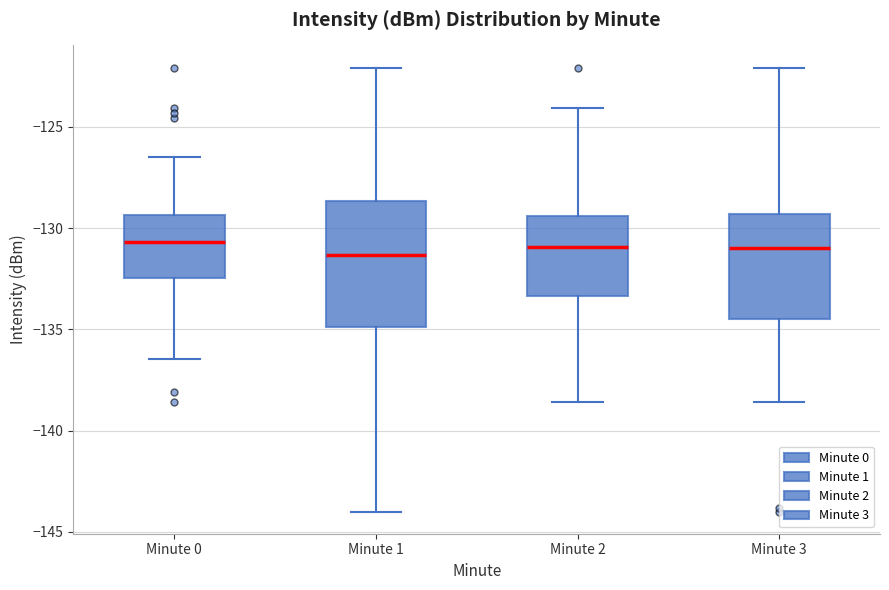

Reading left to right, transcribe this box plot: for each box, give where its median line is, the range the box spans, and where its two whiskers end, as read against the y-axis. The values are not printed on the chart, so give them approximately, as read against the axis.

Minute 0: median -130.5, box -132.5 to -129.5, whiskers -136.5 to -126.5
Minute 1: median -131.5, box -135.0 to -128.5, whiskers -144.0 to -122.0
Minute 2: median -131.0, box -133.5 to -129.5, whiskers -138.5 to -124.0
Minute 3: median -131.0, box -134.5 to -129.5, whiskers -138.5 to -122.0